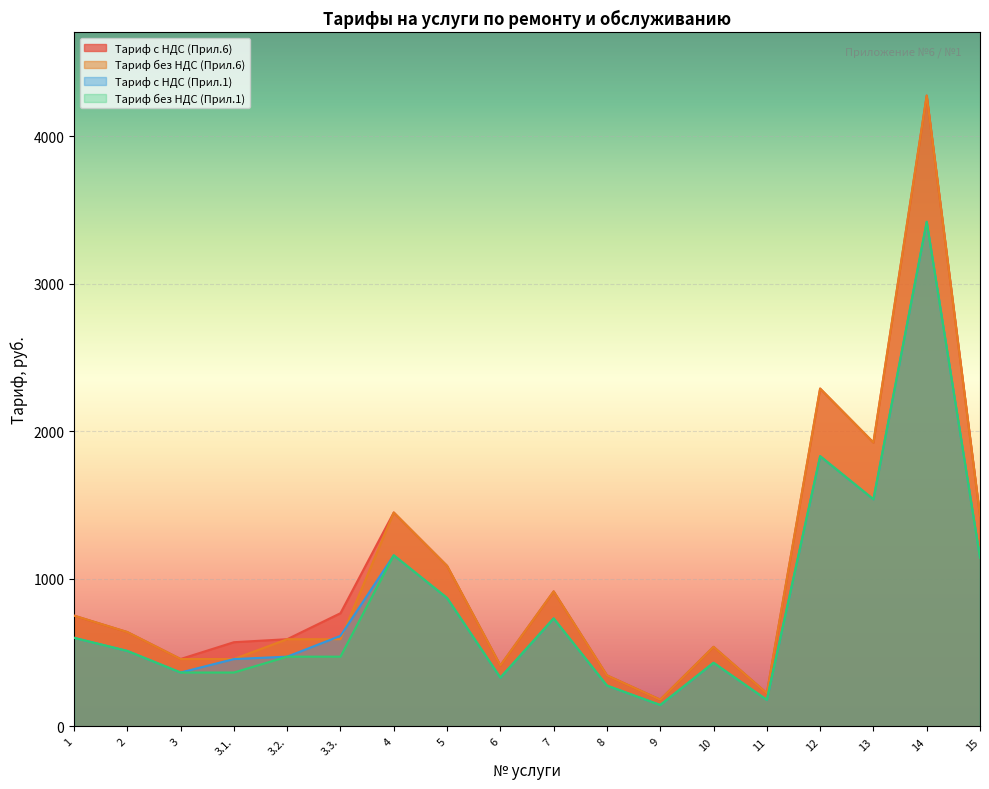

What is the label of the 14th point from the left?

11